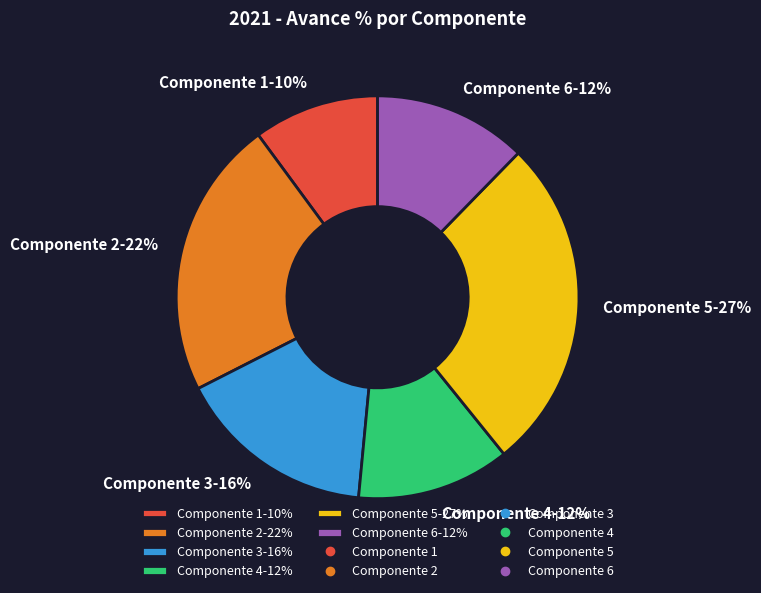

To the nearest percent, what is the combined percentage of Componente 5 and Componente 6?

39%